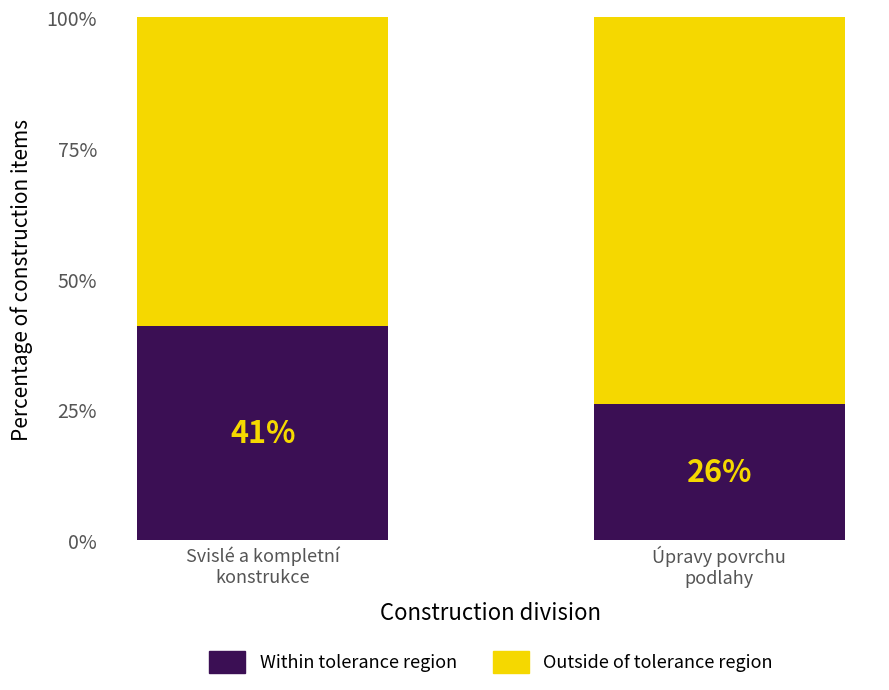

What is the sum of all Within tolerance region values?

67